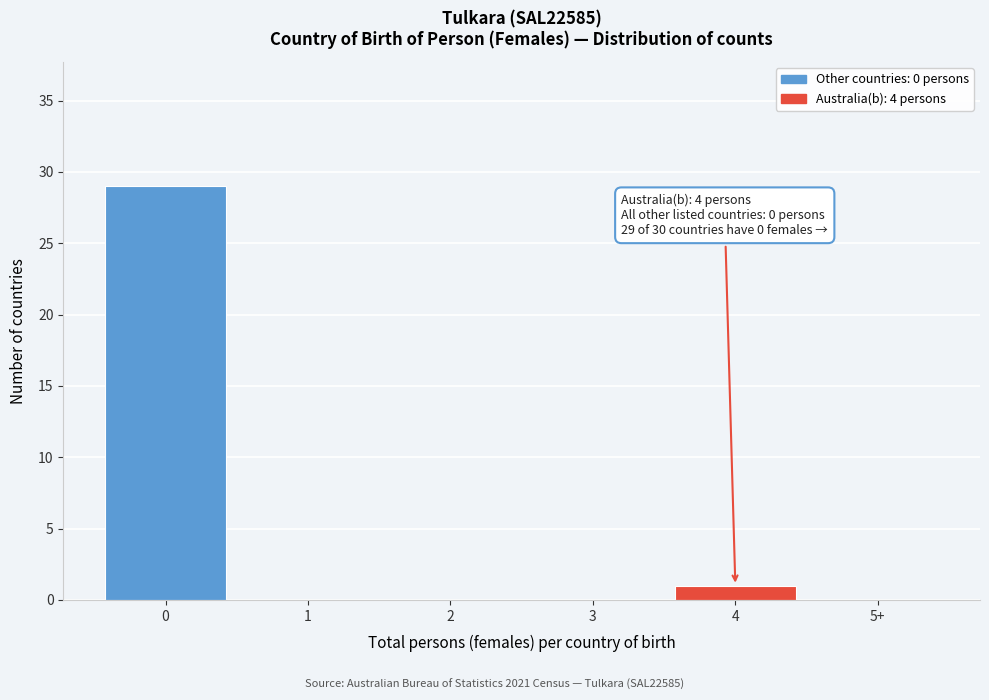

Reading left to right, extract all data points from this chart.

0=29	1=0	2=0	3=0	4=1	5+=0